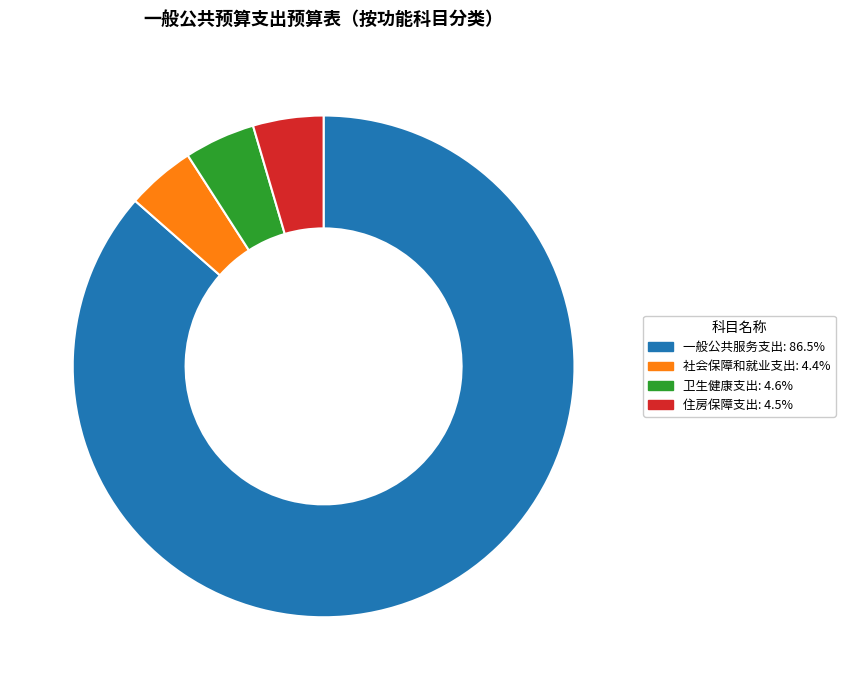

Which category has the biggest portion of the pie?

一般公共服务支出